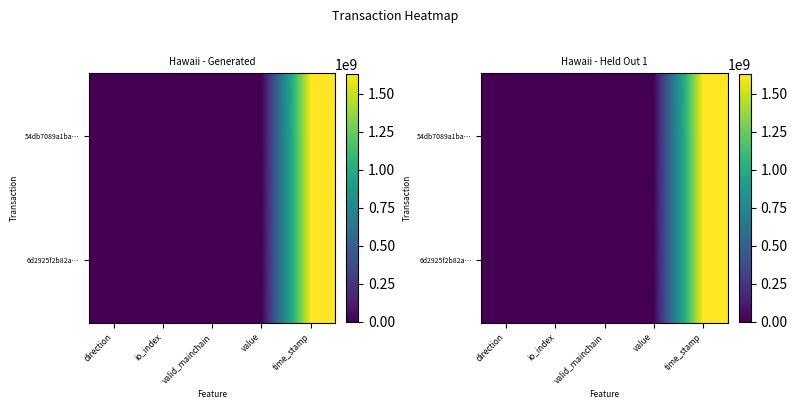

What is the maximum value for 6d2925f2b82a…?

1630090145.0